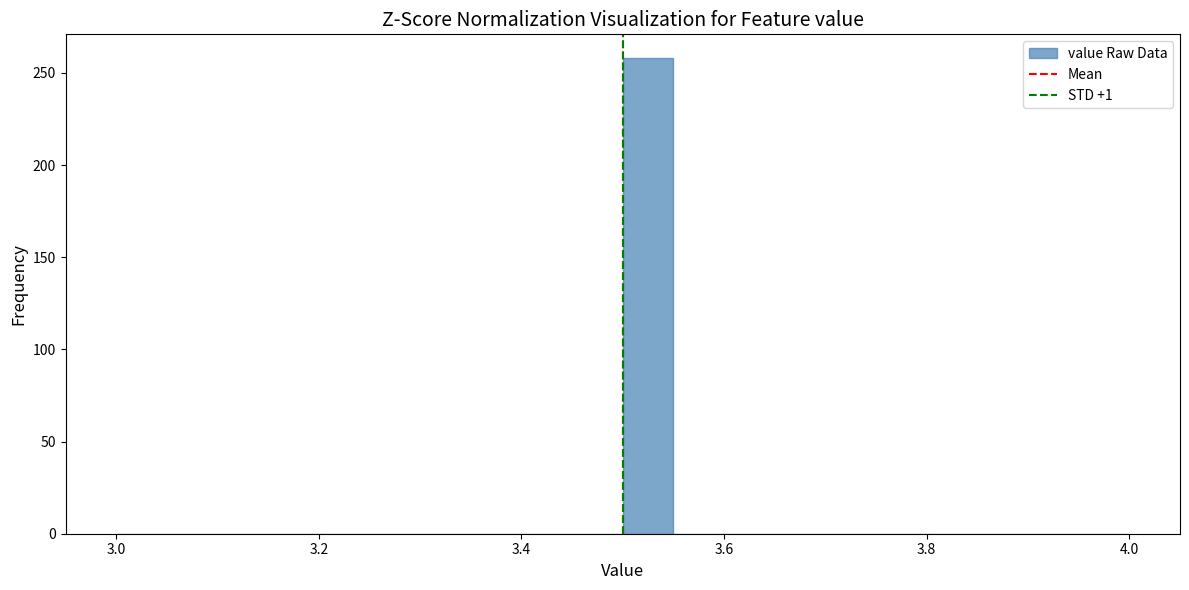

Read against the x-axis, roughly where is the centre of the tallest bar?

3.52